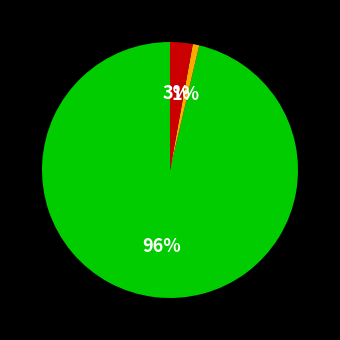

Does any single category account for the majority?

Yes